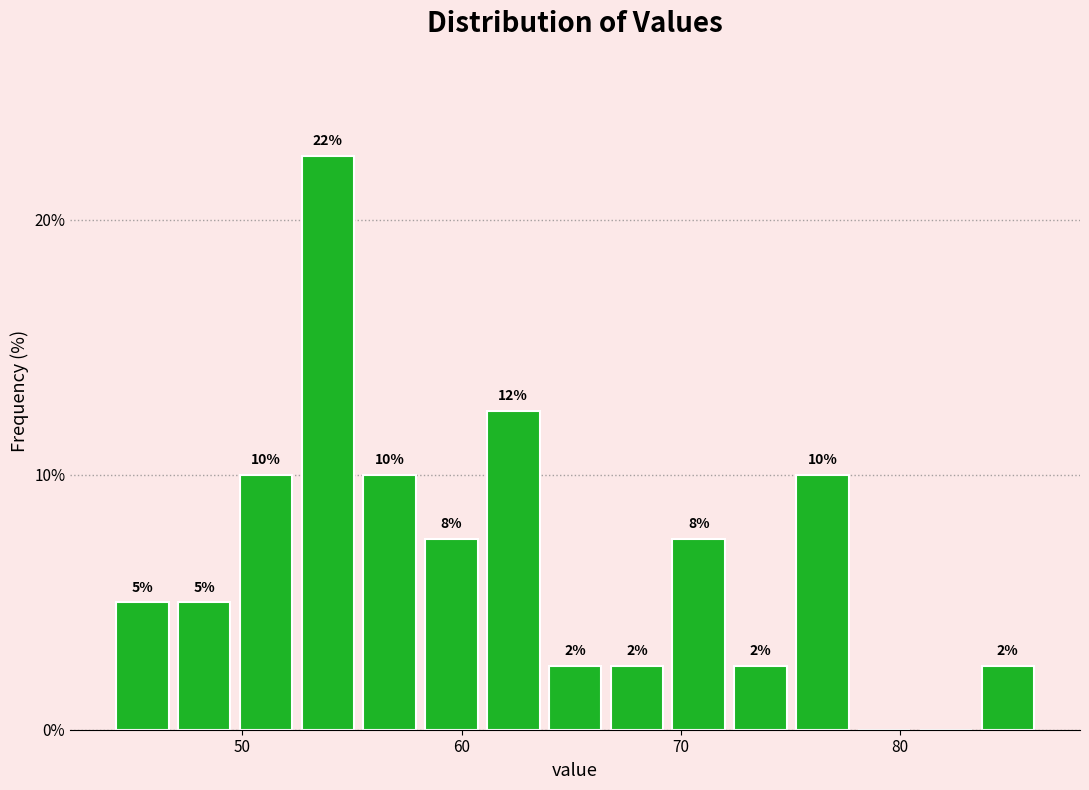

Read against the x-axis, roughly where is the centre of the tallest bar?

54